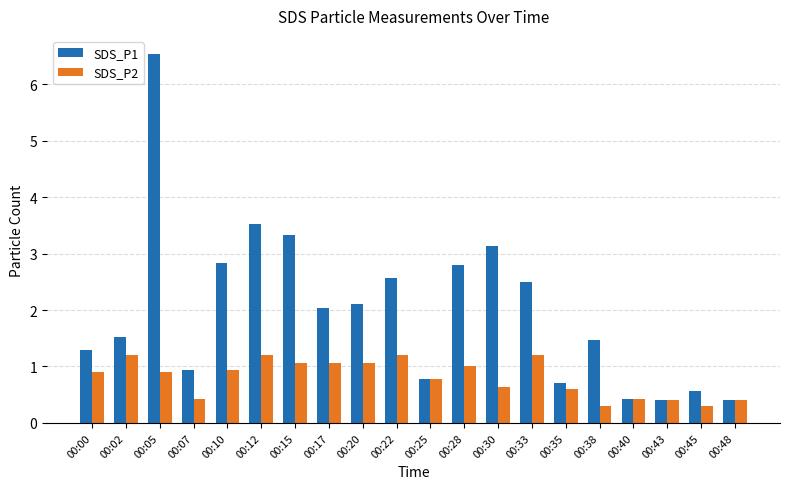

How many series are shown in this chart?

2